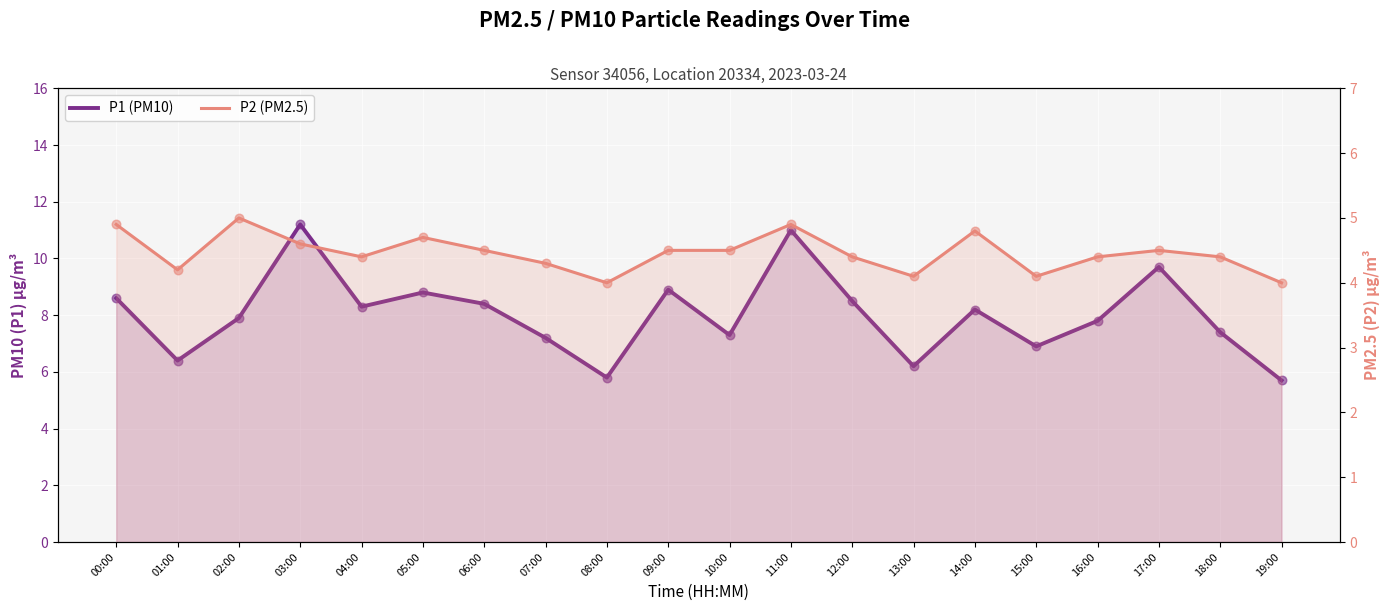

Which series reaches the maximum Y coordinate?

P1 (PM10)